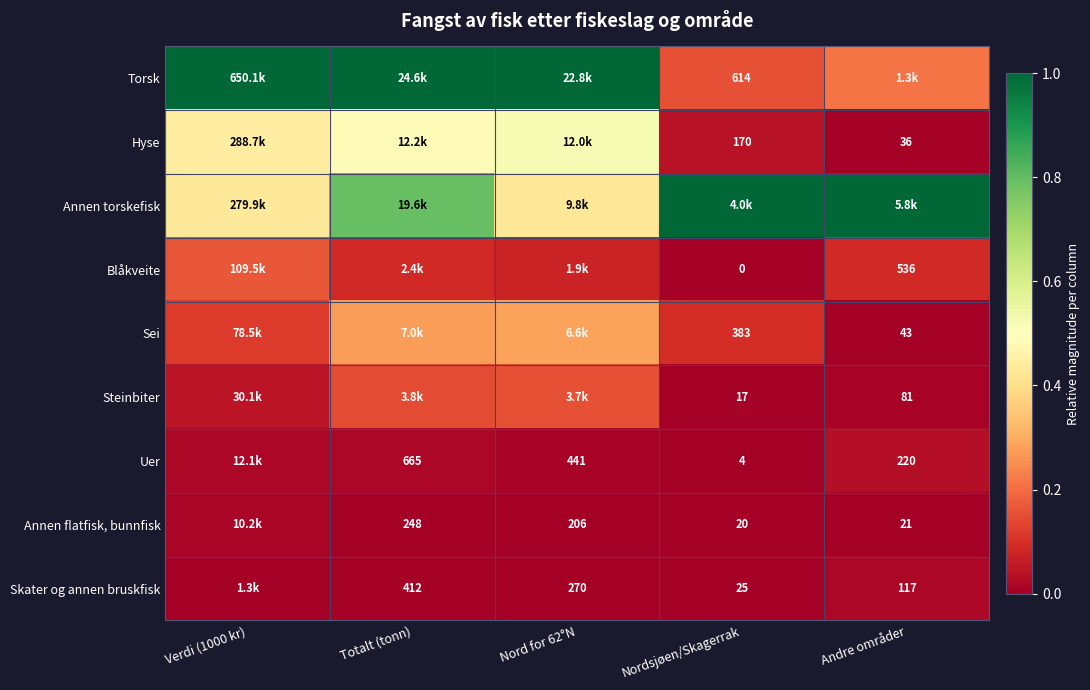

Is the value of Annen flatfisk, bunnfisk at Nordsjøen/Skagerrak greater than the value of Sei at Nordsjøen/Skagerrak?

No